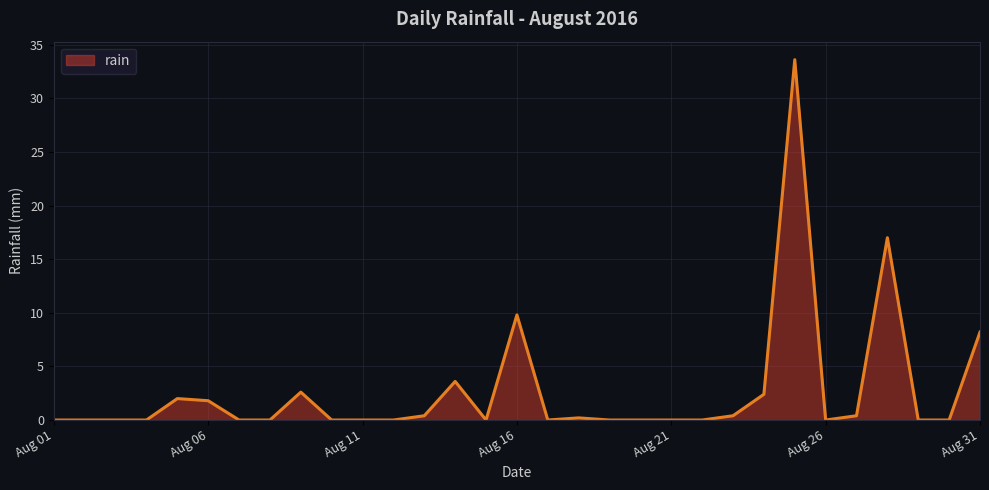

What is the difference between the maximum and minimum values?

33.6